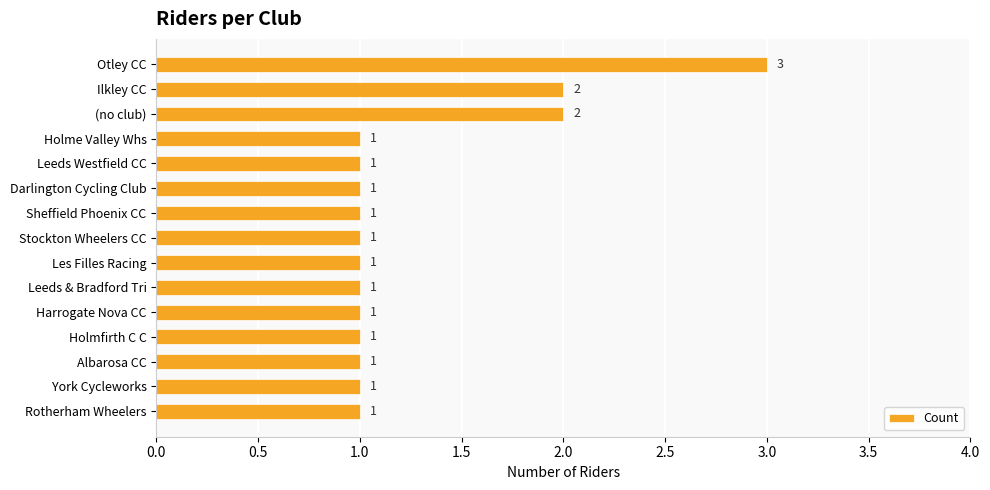

How many values are between 1 and 2?

14